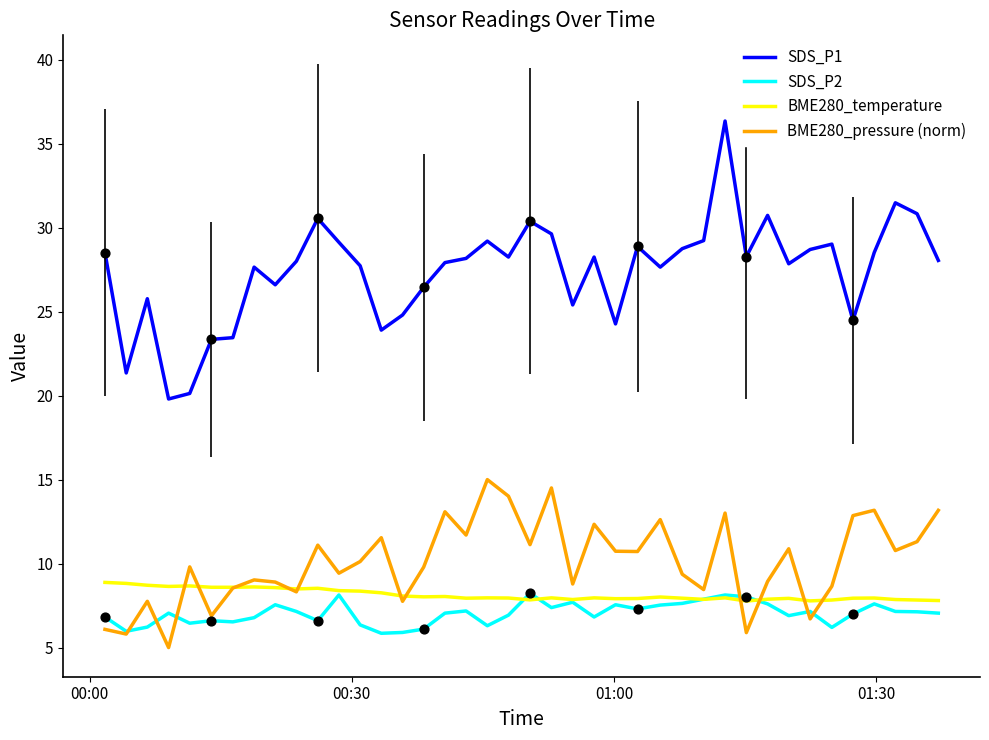

Which series has the largest total across all categories?

SDS_P1